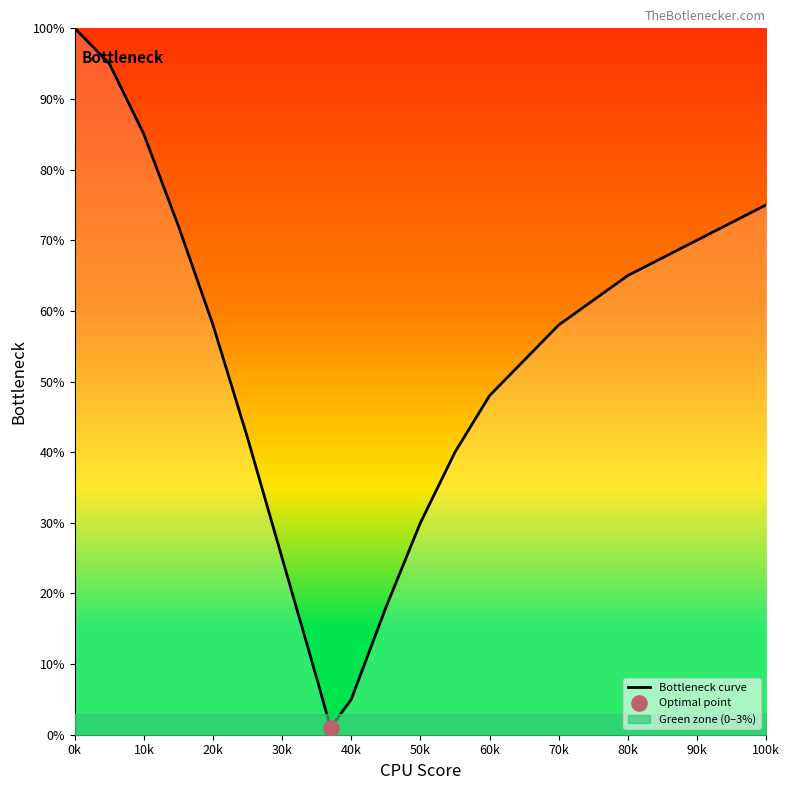

The value of Bottleneck curve at 10k is 127. True or false?

False